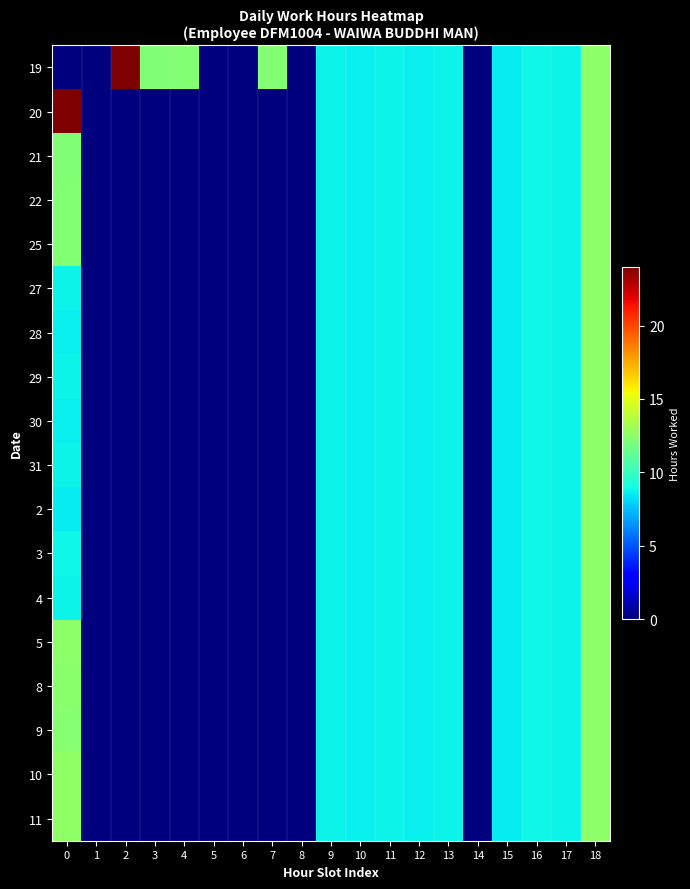

What is the total value across all series at 10?

156.4